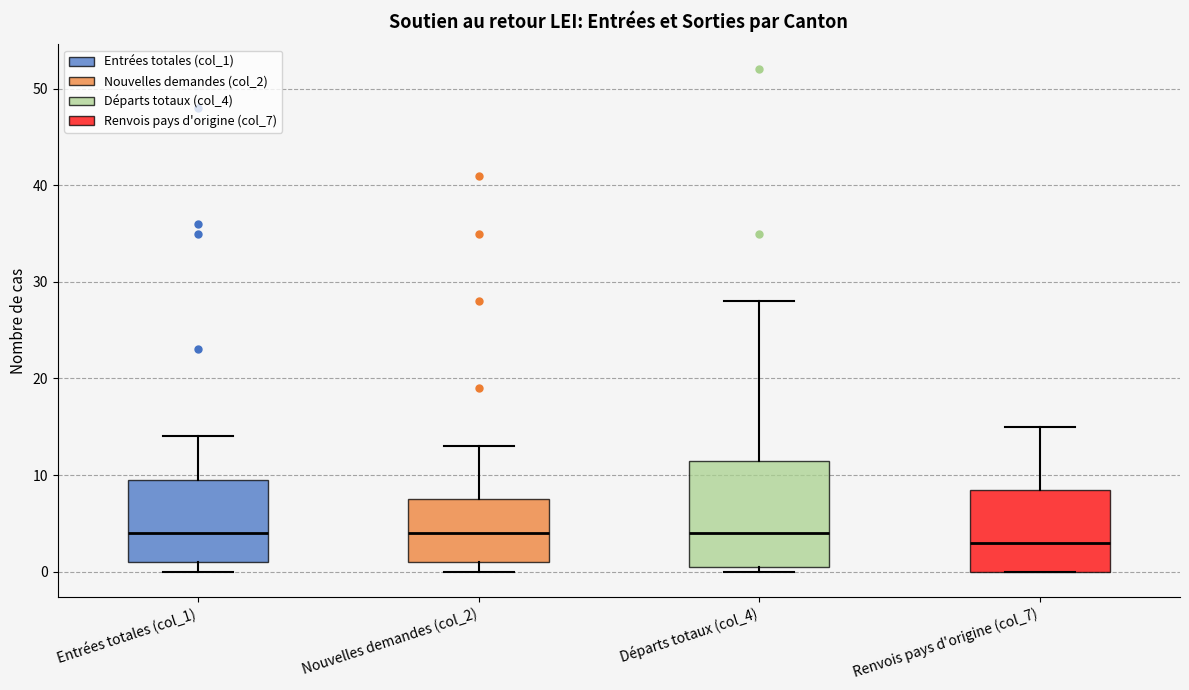

Reading left to right, transcribe this box plot: for each box, give where its median line is, the range the box spans, and where its two whiskers end, as read against the y-axis. The values are not printed on the chart, so give them approximately, as read against the axis.

Entrées totales (col_1): median 4, box 1 to 10, whiskers 0 to 14
Nouvelles demandes (col_2): median 4, box 1 to 8, whiskers 0 to 13
Départs totaux (col_4): median 4, box 1 to 12, whiskers 0 to 28
Renvois pays d'origine (col_7): median 3, box 0 to 9, whiskers 0 to 15